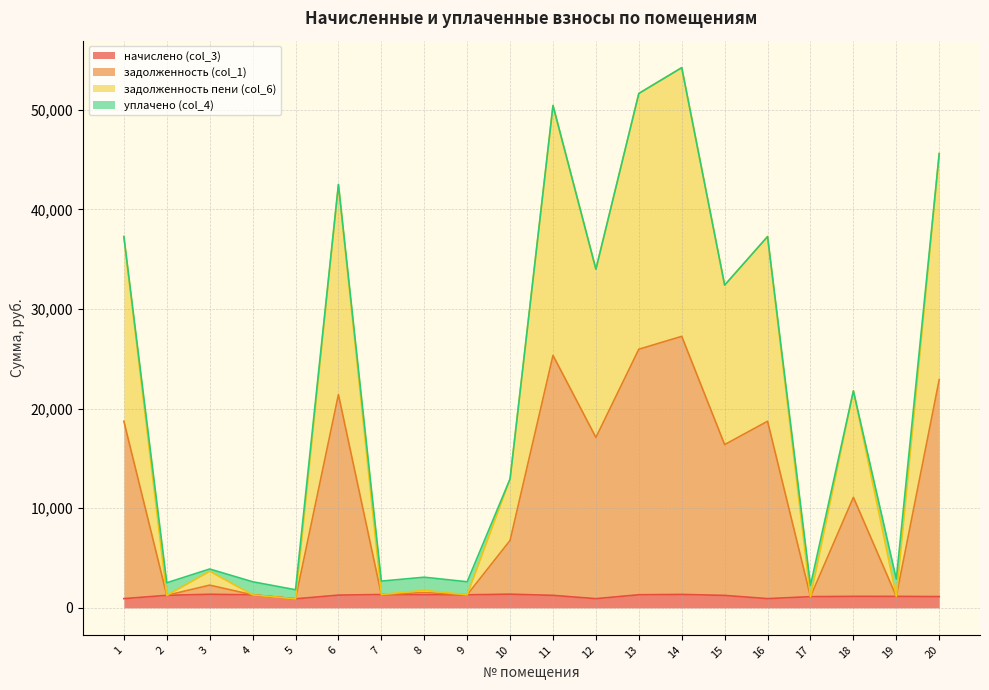

What is the total value across all series at 7?

2687.8